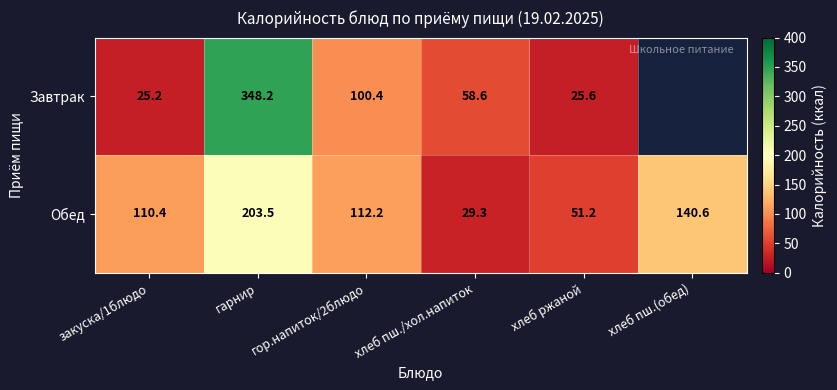

What is the difference between the Обед values at хлеб пш./хол.напиток and закуска/1блюдо?

81.1